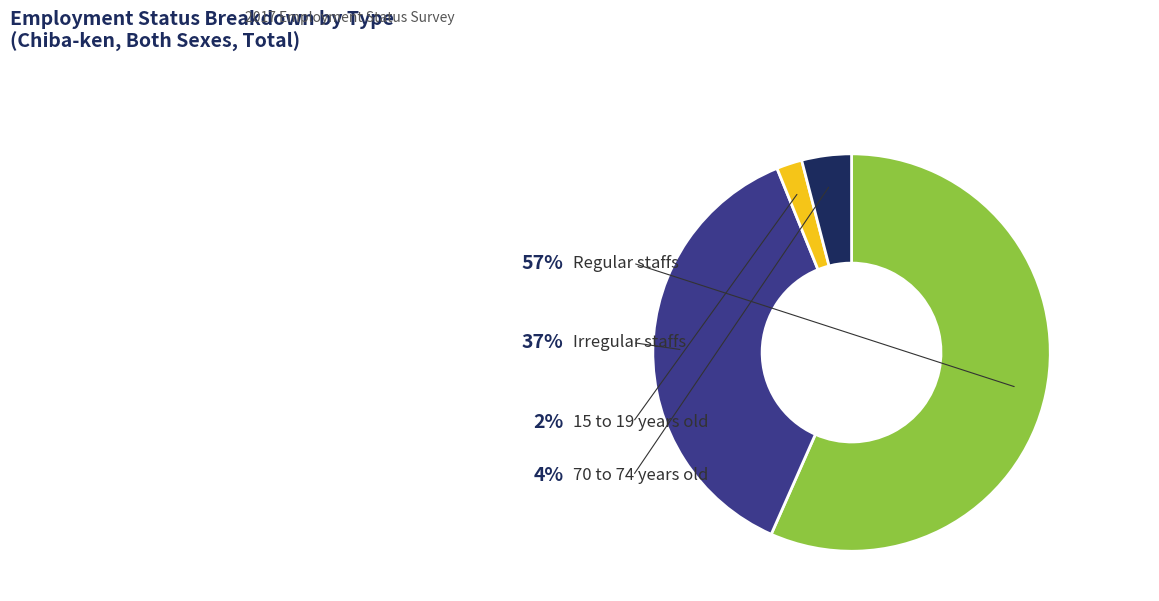

To the nearest percent, what is the average slice percentage?

25%